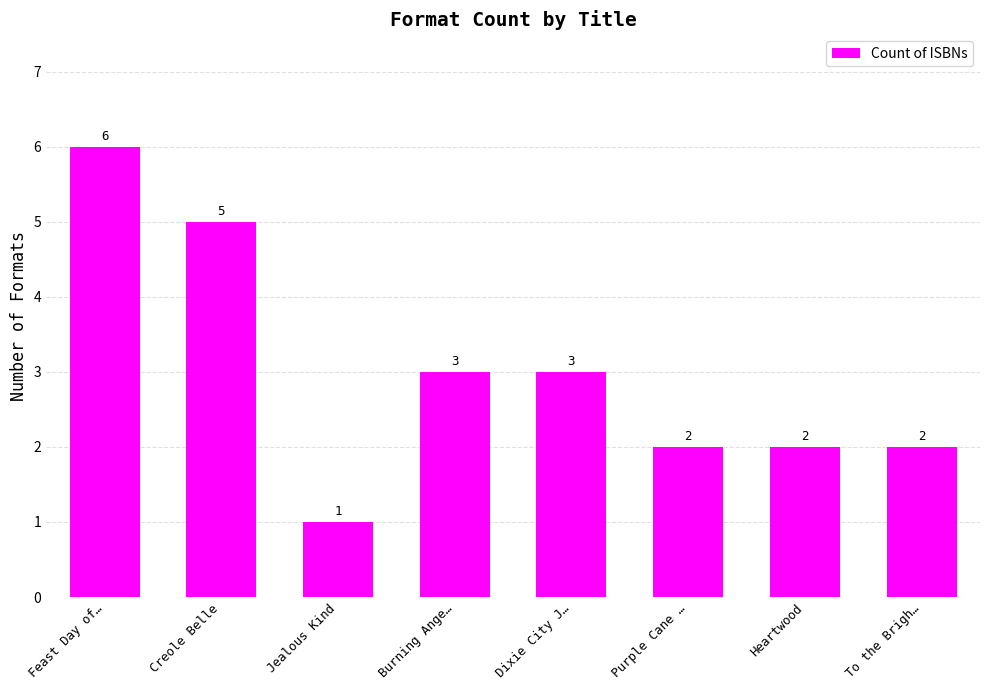

How many values are below 3?

4